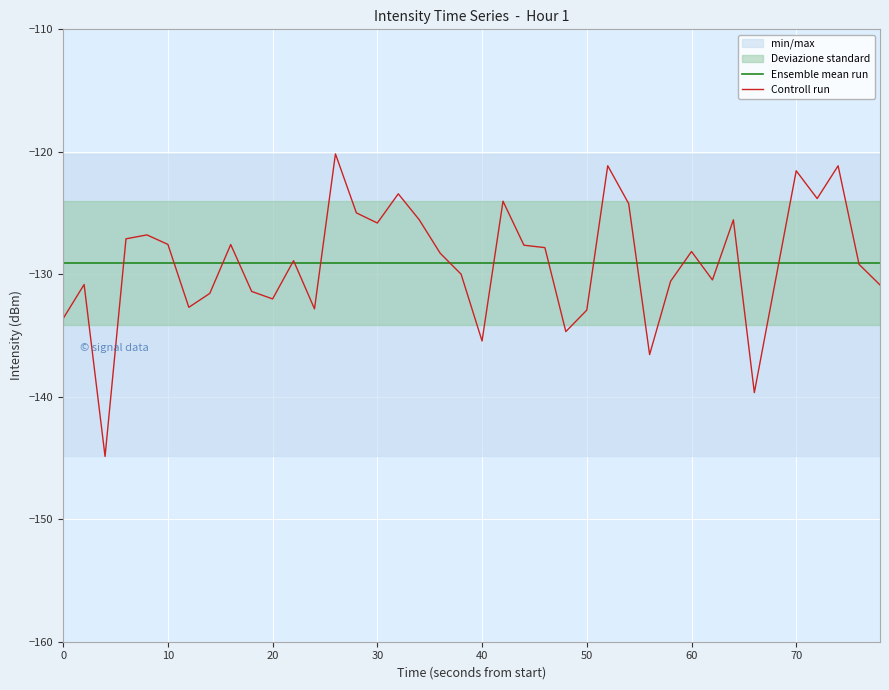

What is the highest value of the Controll run series?

-120.2